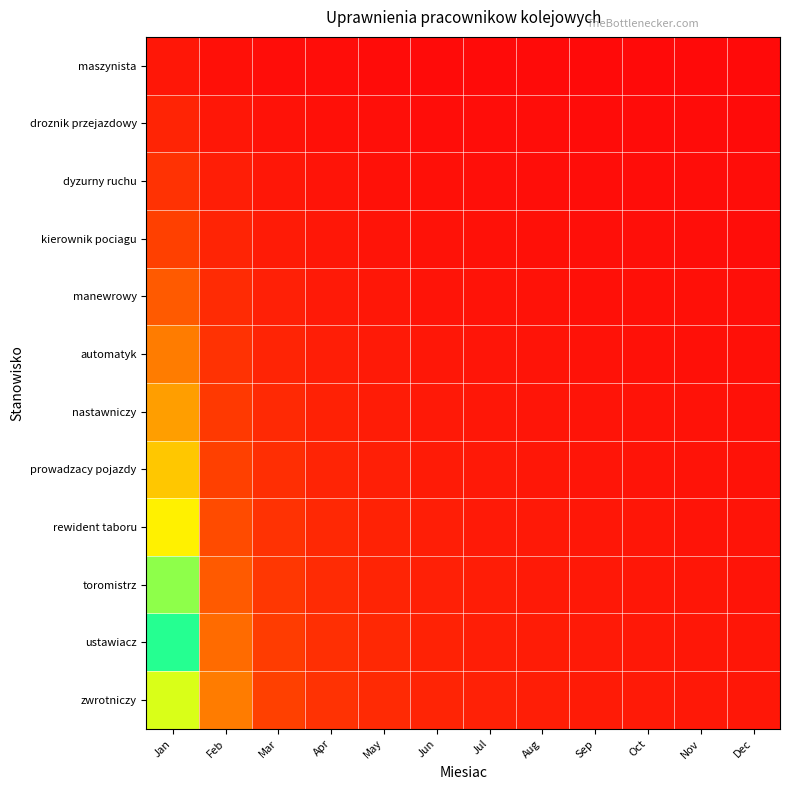

Reading left to right, what are all the values shown in this chart?

maszynista: Jan=1.0	Feb=0.5	Mar=0.3	Apr=0.2	May=0.2	Jun=0.2	Jul=0.1	Aug=0.1	Sep=0.1	Oct=0.1	Nov=0.1	Dec=0.1
droznik przejazdowy: Jan=2.0	Feb=1.0	Mar=0.7	Apr=0.5	May=0.4	Jun=0.3	Jul=0.3	Aug=0.2	Sep=0.2	Oct=0.2	Nov=0.2	Dec=0.2
dyzurny ruchu: Jan=3.0	Feb=1.5	Mar=1.0	Apr=0.8	May=0.6	Jun=0.5	Jul=0.4	Aug=0.4	Sep=0.3	Oct=0.3	Nov=0.3	Dec=0.2
kierownik pociagu: Jan=4.0	Feb=2.0	Mar=1.3	Apr=1.0	May=0.8	Jun=0.7	Jul=0.6	Aug=0.5	Sep=0.4	Oct=0.4	Nov=0.4	Dec=0.3
manewrowy: Jan=5.0	Feb=2.5	Mar=1.7	Apr=1.3	May=1.0	Jun=0.8	Jul=0.7	Aug=0.6	Sep=0.6	Oct=0.5	Nov=0.5	Dec=0.4
automatyk: Jan=6.0	Feb=3.0	Mar=2.0	Apr=1.5	May=1.2	Jun=1.0	Jul=0.9	Aug=0.8	Sep=0.7	Oct=0.6	Nov=0.5	Dec=0.5
nastawniczy: Jan=7.0	Feb=3.5	Mar=2.3	Apr=1.8	May=1.4	Jun=1.2	Jul=1.0	Aug=0.9	Sep=0.8	Oct=0.7	Nov=0.6	Dec=0.6
prowadzacy pojazdy: Jan=8.0	Feb=4.0	Mar=2.7	Apr=2.0	May=1.6	Jun=1.3	Jul=1.1	Aug=1.0	Sep=0.9	Oct=0.8	Nov=0.7	Dec=0.7
rewident taboru: Jan=9.0	Feb=4.5	Mar=3.0	Apr=2.2	May=1.8	Jun=1.5	Jul=1.3	Aug=1.1	Sep=1.0	Oct=0.9	Nov=0.8	Dec=0.8
toromistrz: Jan=10.0	Feb=5.0	Mar=3.3	Apr=2.5	May=2.0	Jun=1.7	Jul=1.4	Aug=1.3	Sep=1.1	Oct=1.0	Nov=0.9	Dec=0.8
ustawiacz: Jan=11.0	Feb=5.5	Mar=3.7	Apr=2.8	May=2.2	Jun=1.8	Jul=1.6	Aug=1.4	Sep=1.2	Oct=1.1	Nov=1.0	Dec=0.9
zwrotniczy: Jan=12.0	Feb=6.0	Mar=4.0	Apr=3.0	May=2.4	Jun=2.0	Jul=1.7	Aug=1.5	Sep=1.3	Oct=1.2	Nov=1.1	Dec=1.0